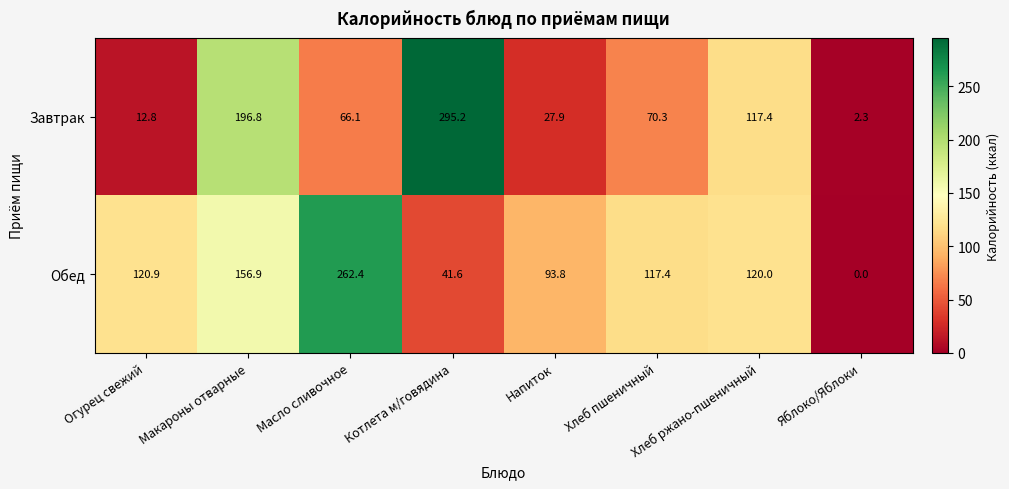

Is it true that Обед equals 61.9 at Котлета м/говядина?

False